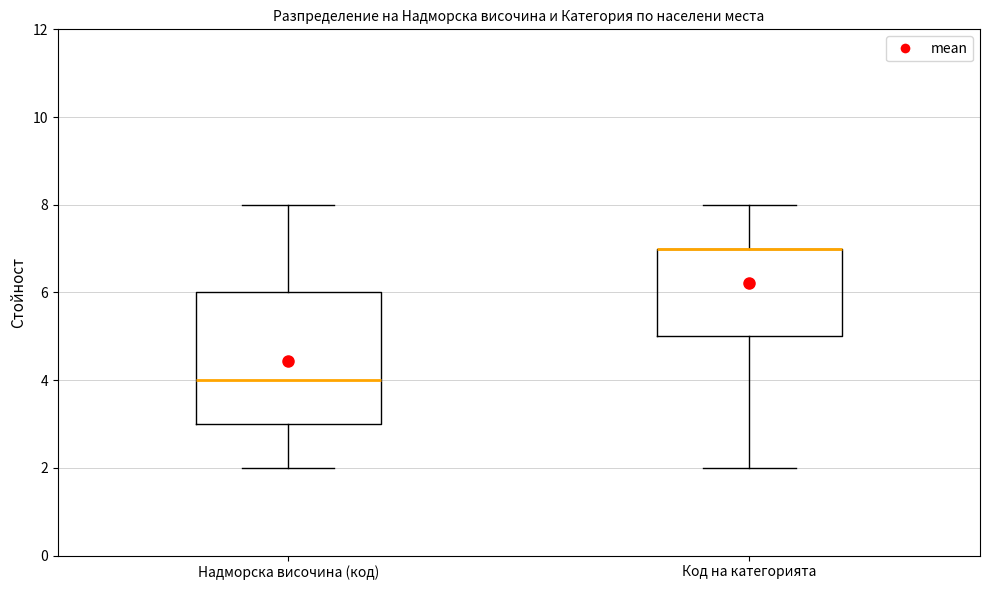

Comparing the boxes themselves (not the whiskers), which one is the tallest?

Надморска височина (код)